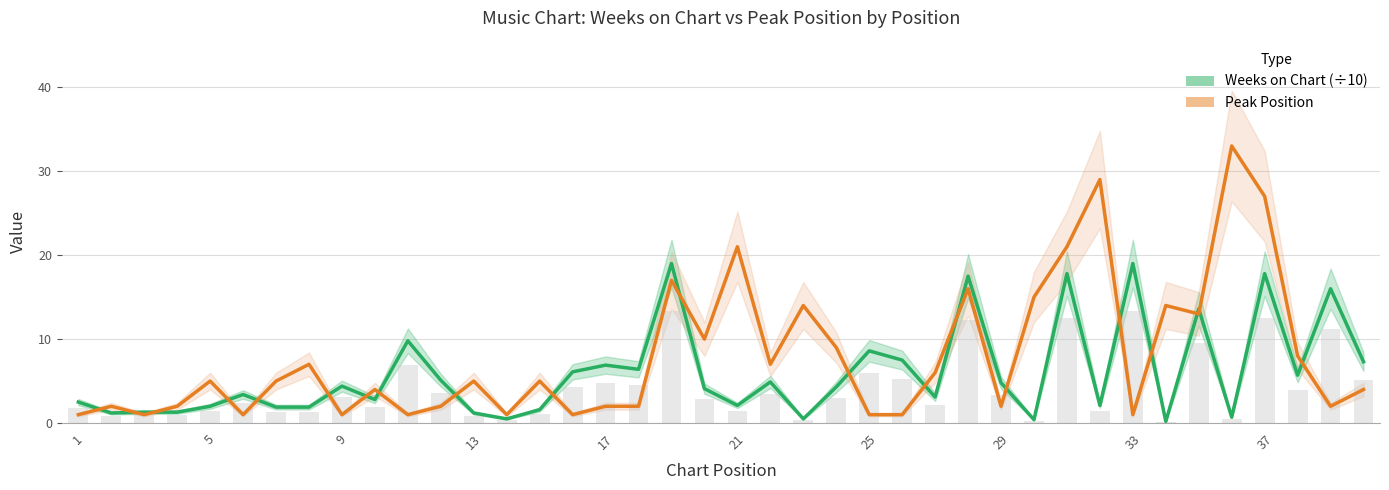

List the series in order of their peak value, lowest first.

Weeks on Chart (÷10), Peak Position